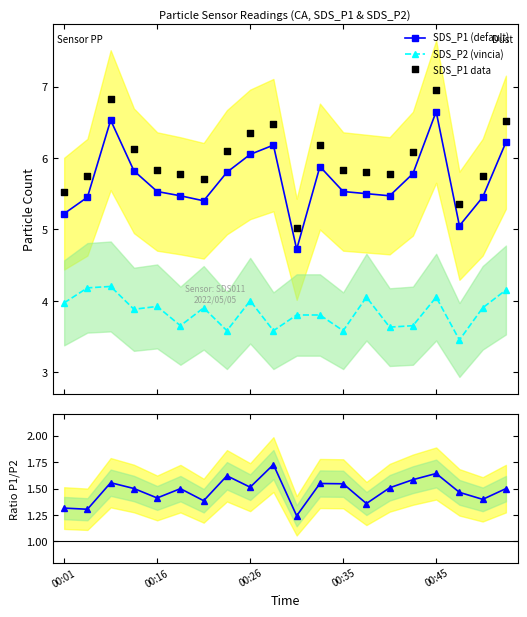

At how many categories does at least one series exceed 3?

20